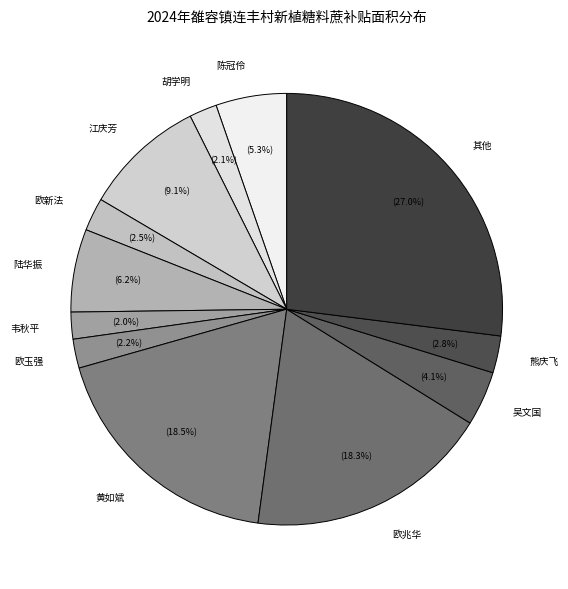

What percentage do 其他 and 欧兆华 together represent?

45.3%